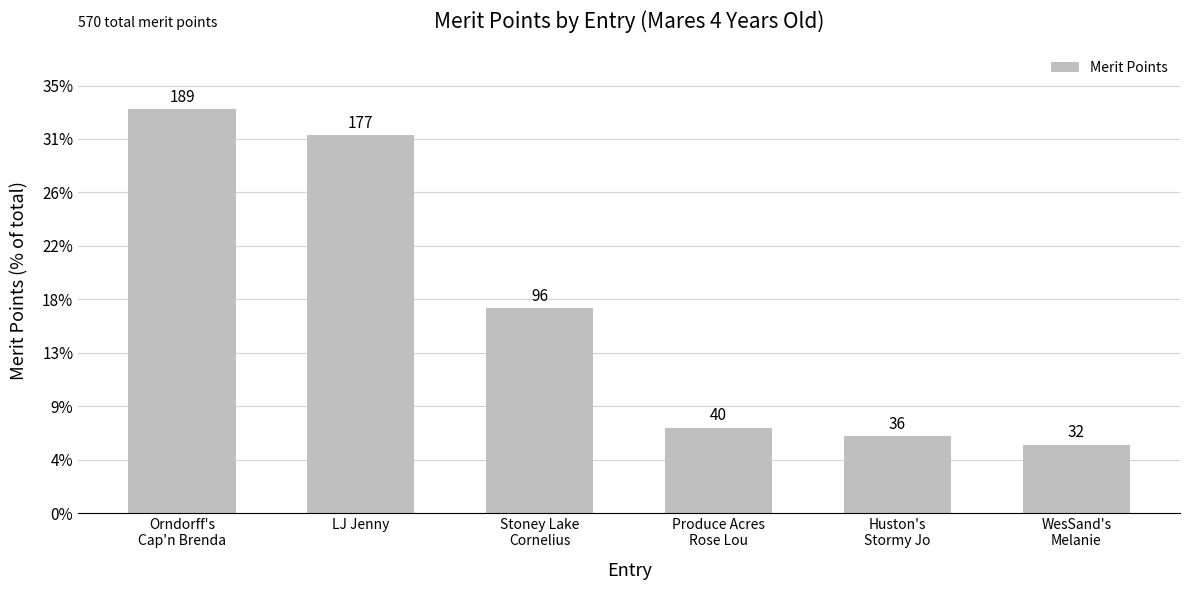

Are the bars horizontal?

No